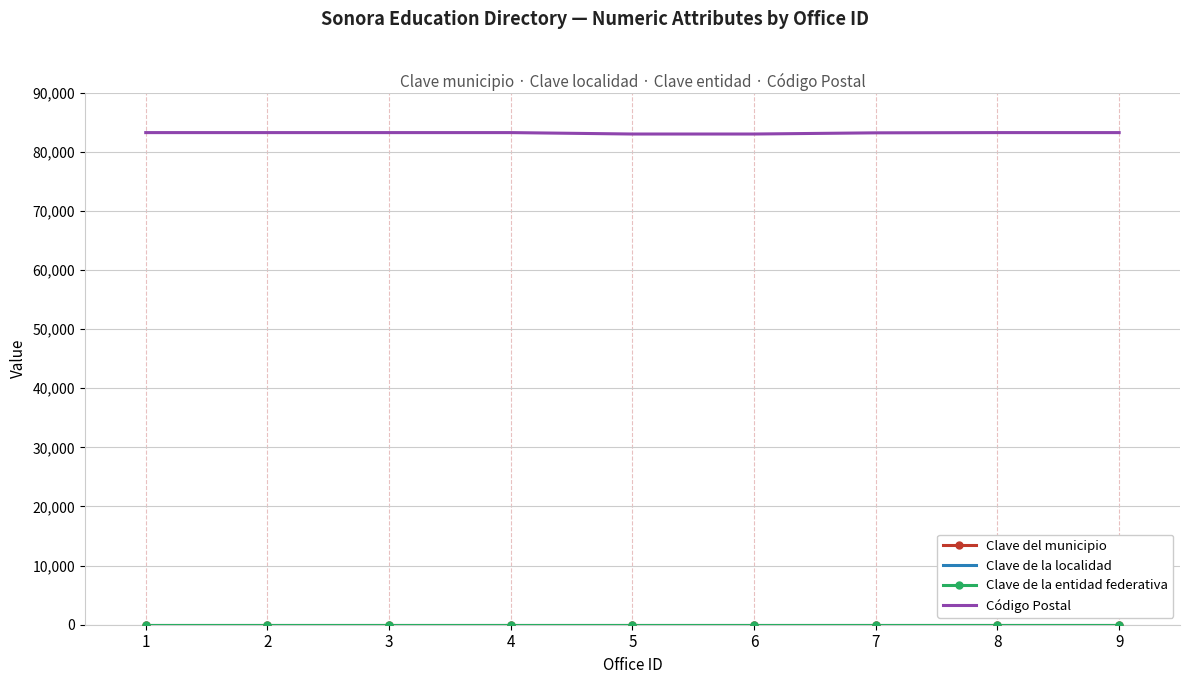

Which series has the largest total across all categories?

Código Postal